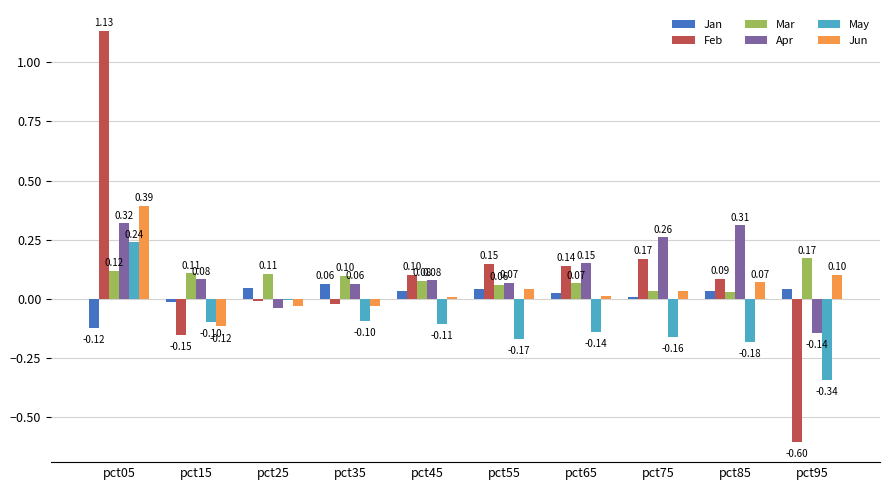

Which series changed the most between pct55 and pct85?

Apr